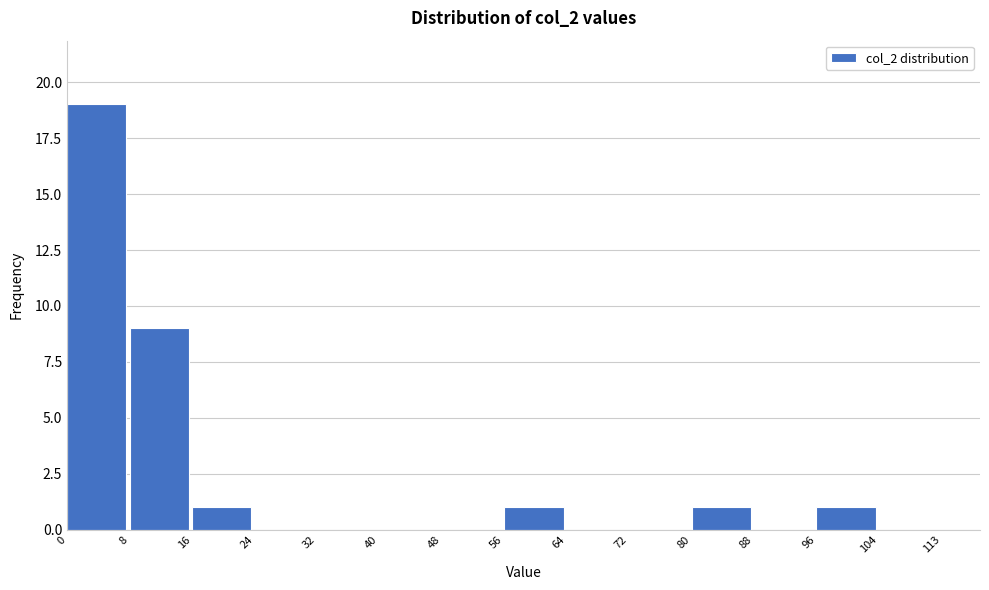

Reading left to right, list every bar in this chart as the range it spans on the x-axis followed by its height. The values are not printed on the chart, so give them approximately, as read against the axis.

0 to 8: 19
8 to 16: 9
16 to 24: 1
24 to 32: 0
32 to 40: 0
40 to 48: 0
48 to 56: 0
56 to 64: 1
64 to 72: 0
72 to 80: 0
80 to 88: 1
88 to 96: 0
96 to 104: 1
104 to 113: 0